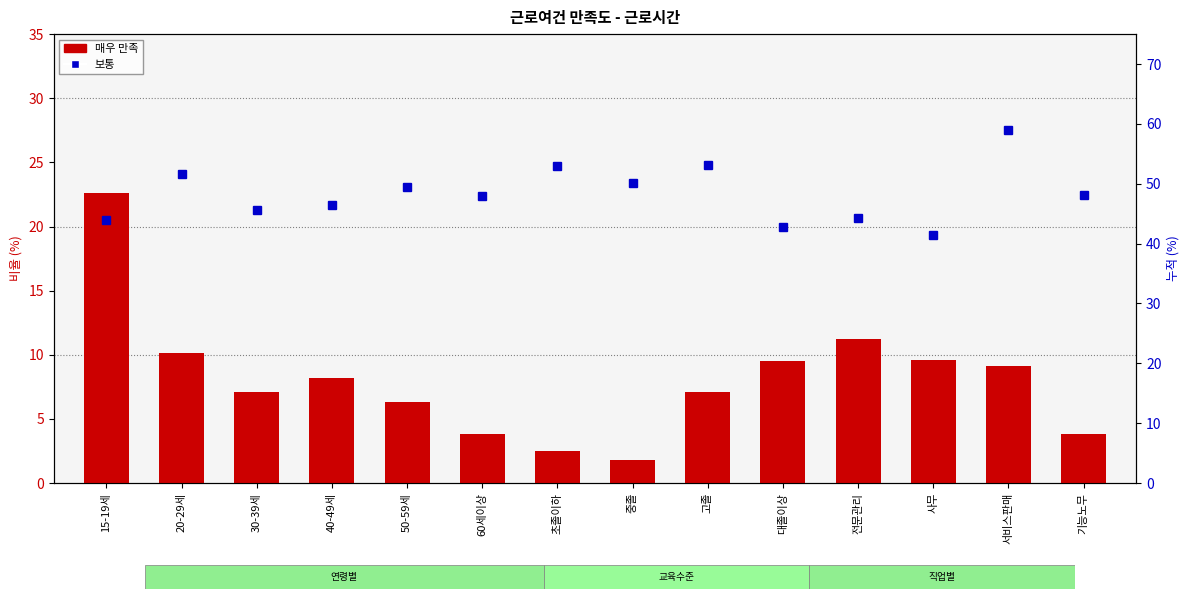

What is the label of the 3rd bar from the right?

사무